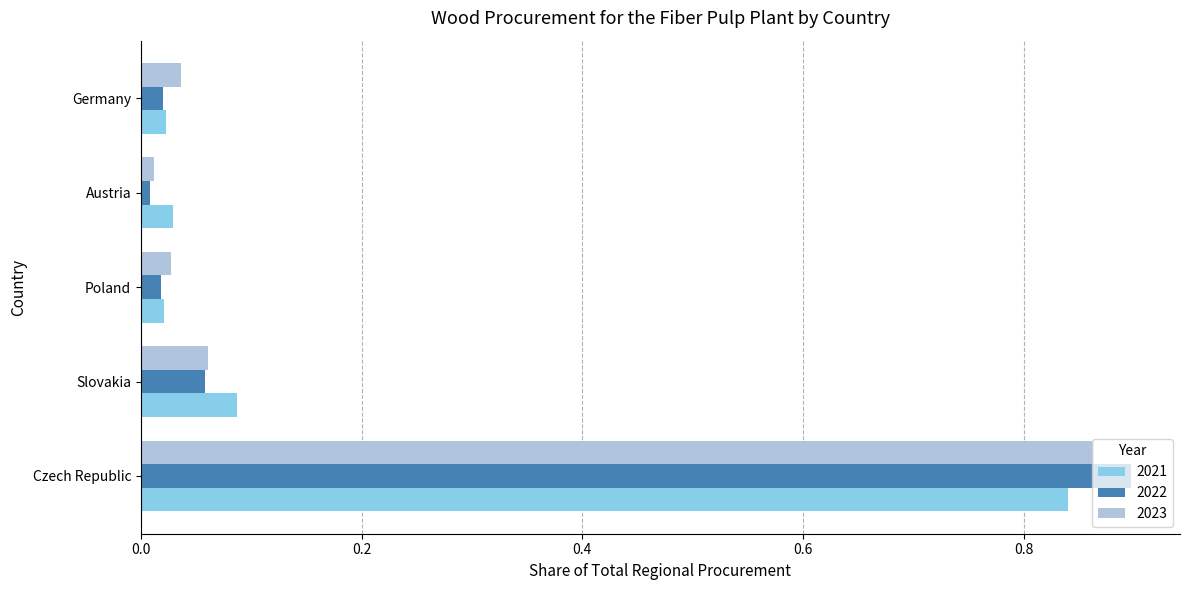

At which category is the sum across all series the highest?

Czech Republic